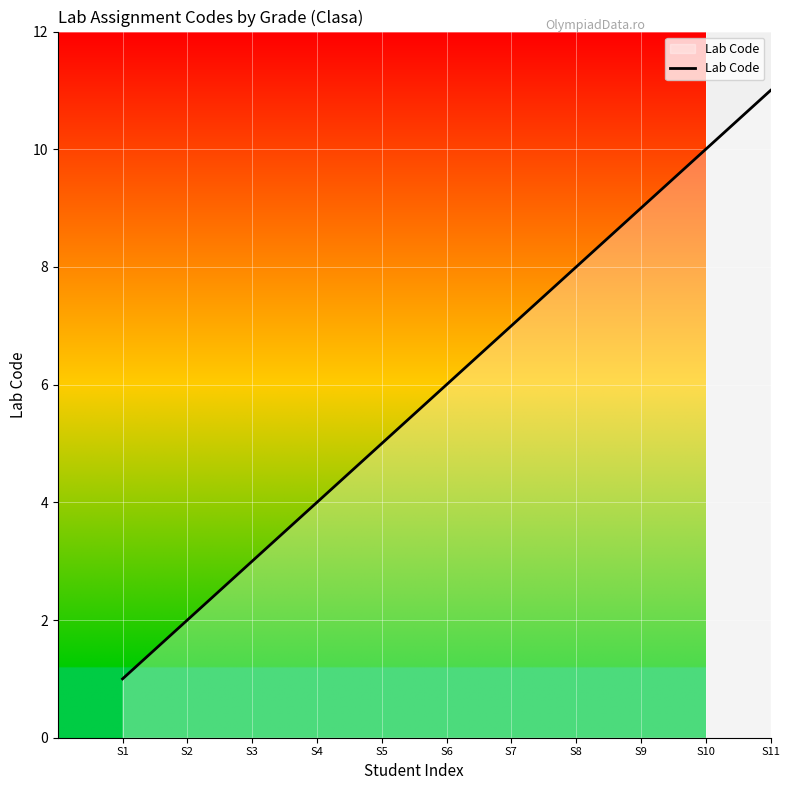

What is the sum of all values?

66